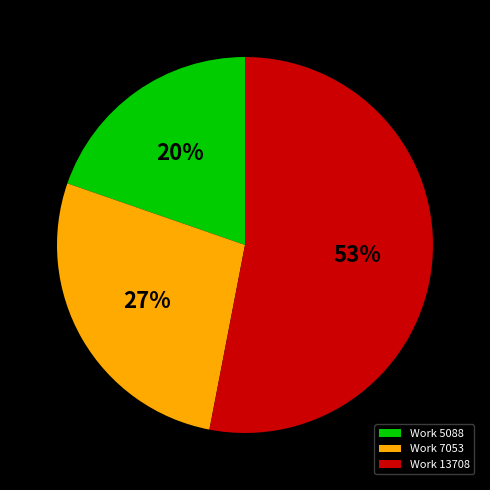

Approximately how many times larger is the value at Work 5088 compared to Work 7053?

0.7